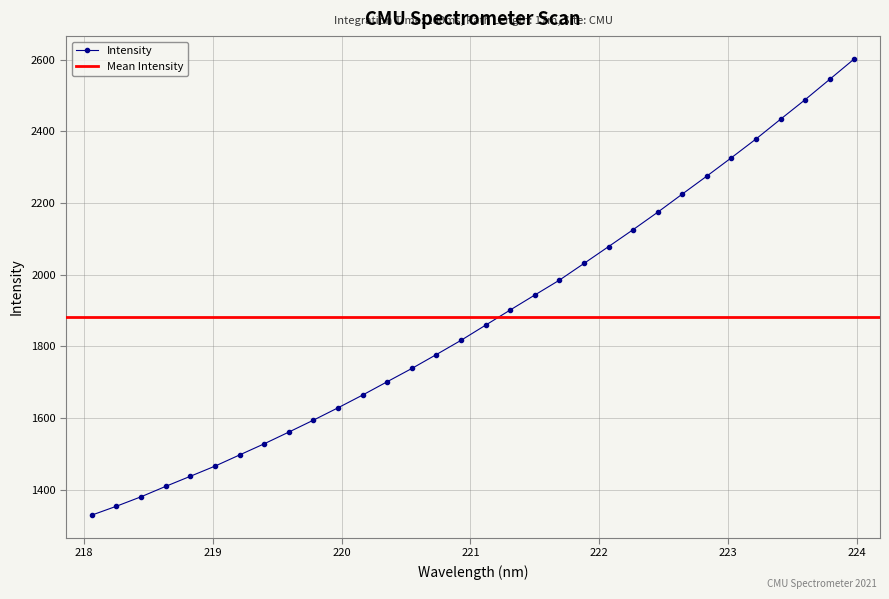

What is the average value?

1883.1